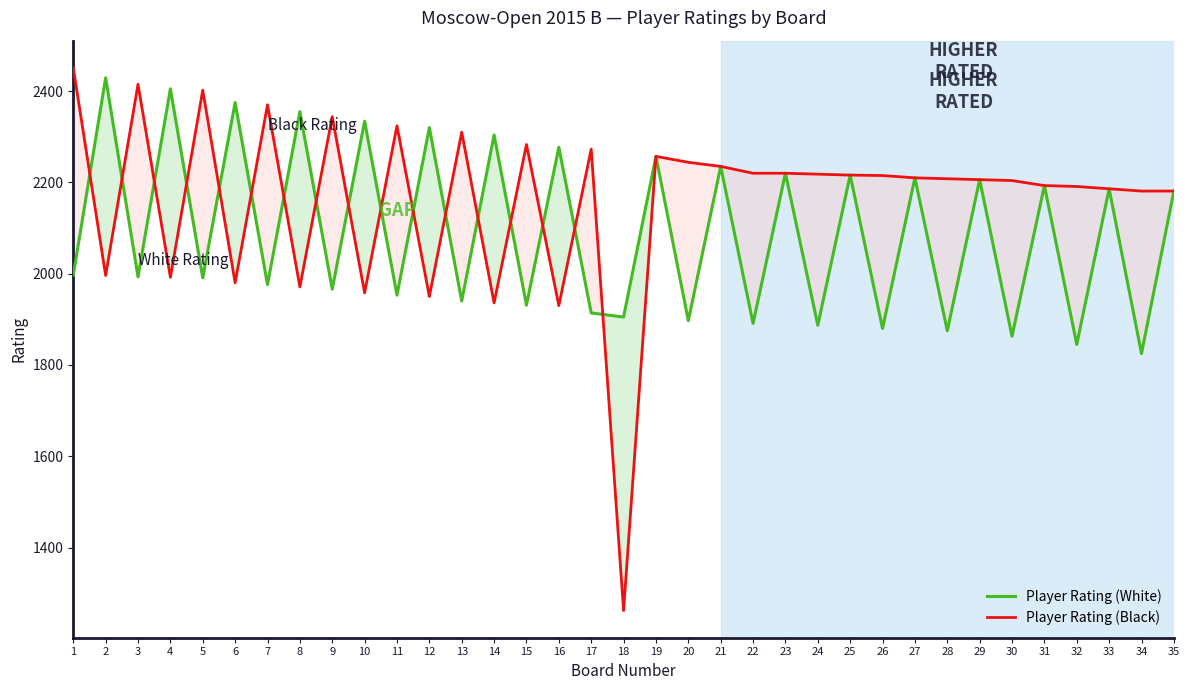

At which label does Player Rating (White) reach its peak?

2